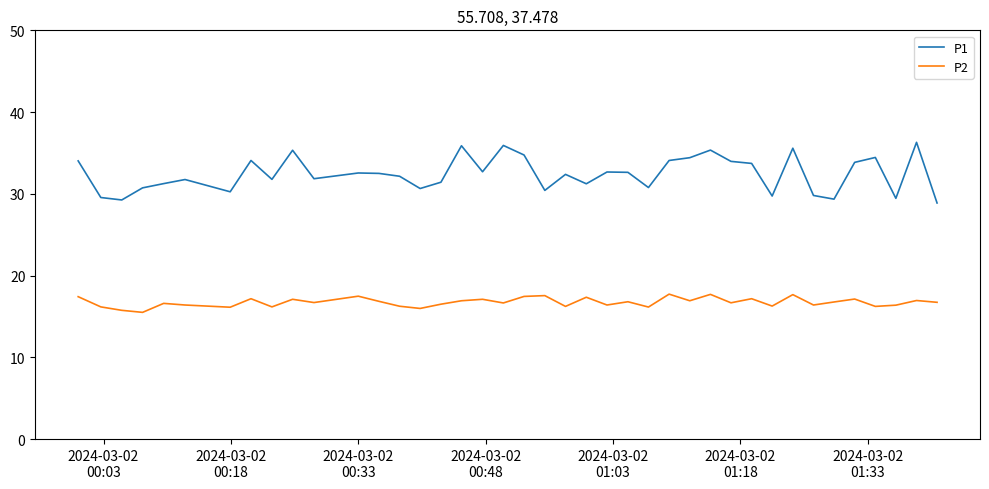

What are all the series names shown in the legend?

P1, P2